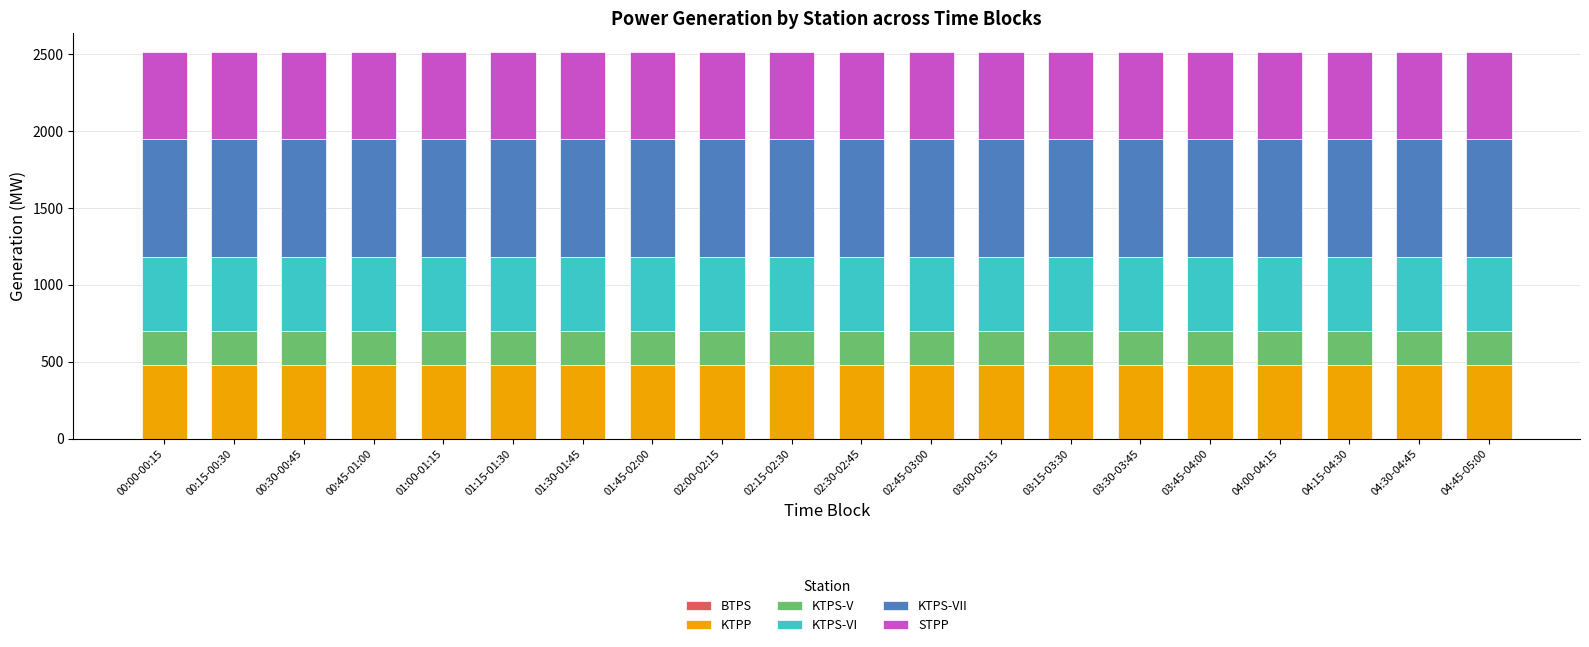

What is the average value of the KTPP series?

475.0